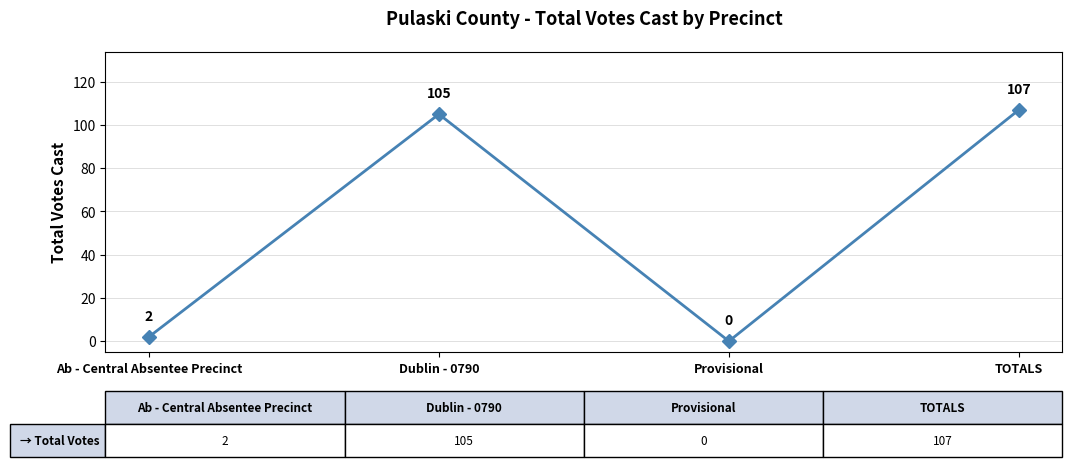

What is the change in value from Provisional to TOTALS?

+107